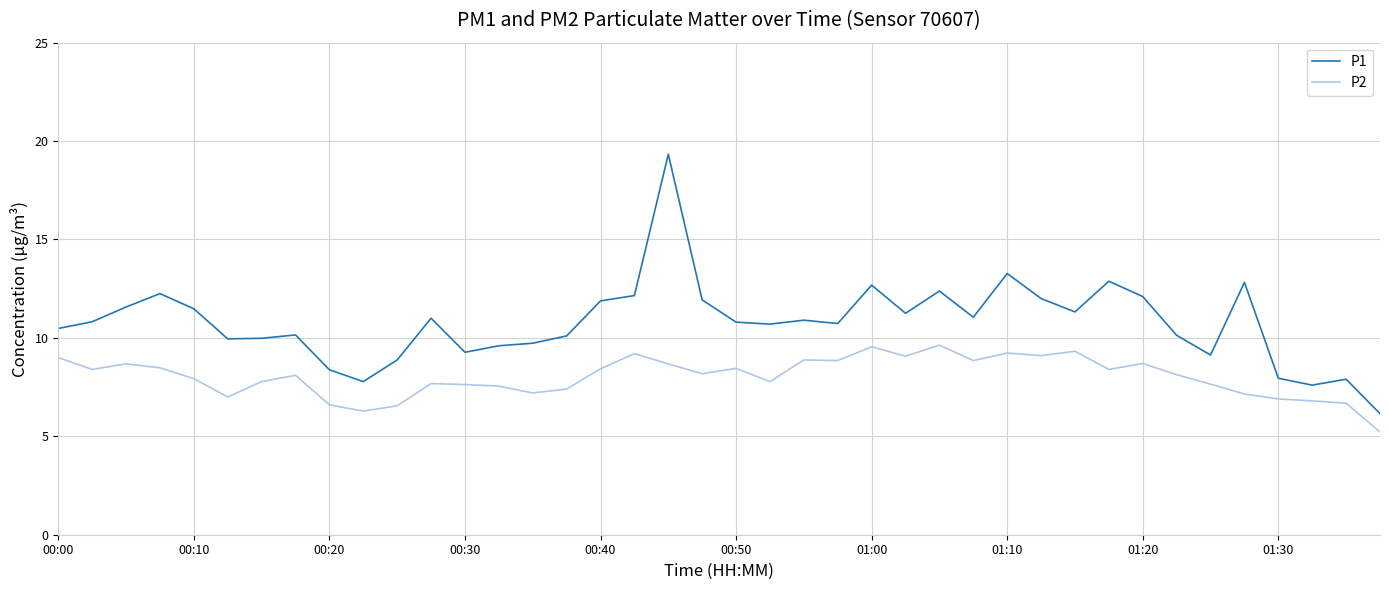

Does the chart have visible grid lines?

Yes